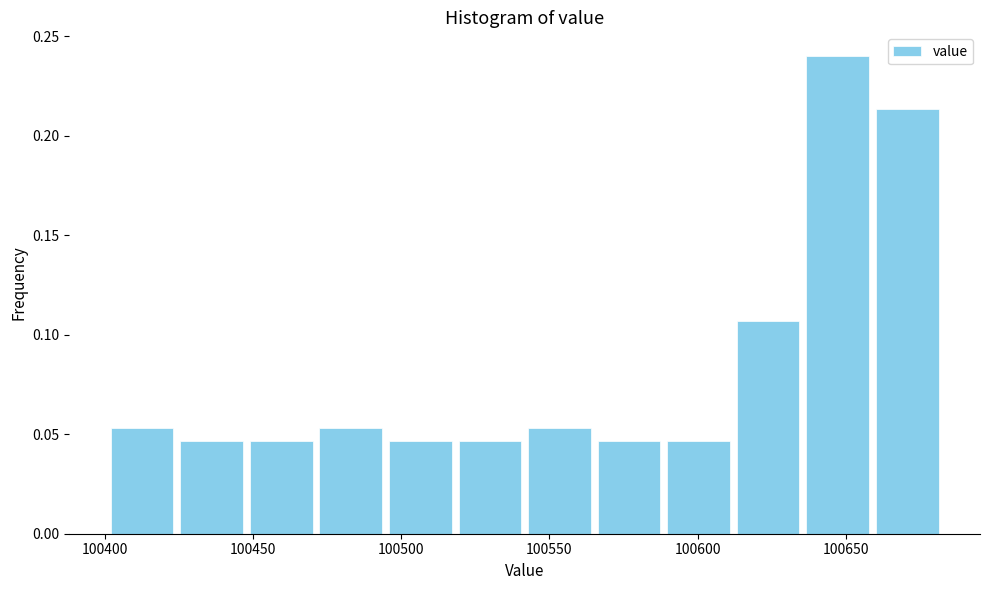

Which range on the x-axis has the tallest bar?

100635 to 100660